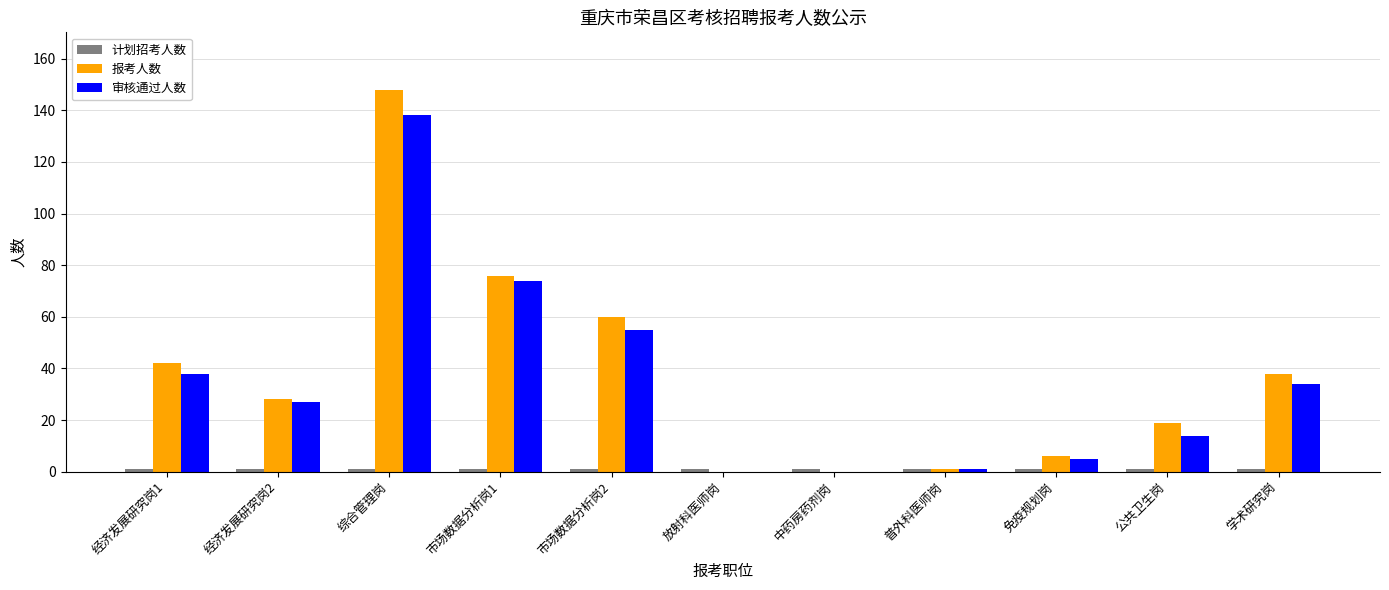

Which category has the highest value in the 报考人数 series?

综合管理岗